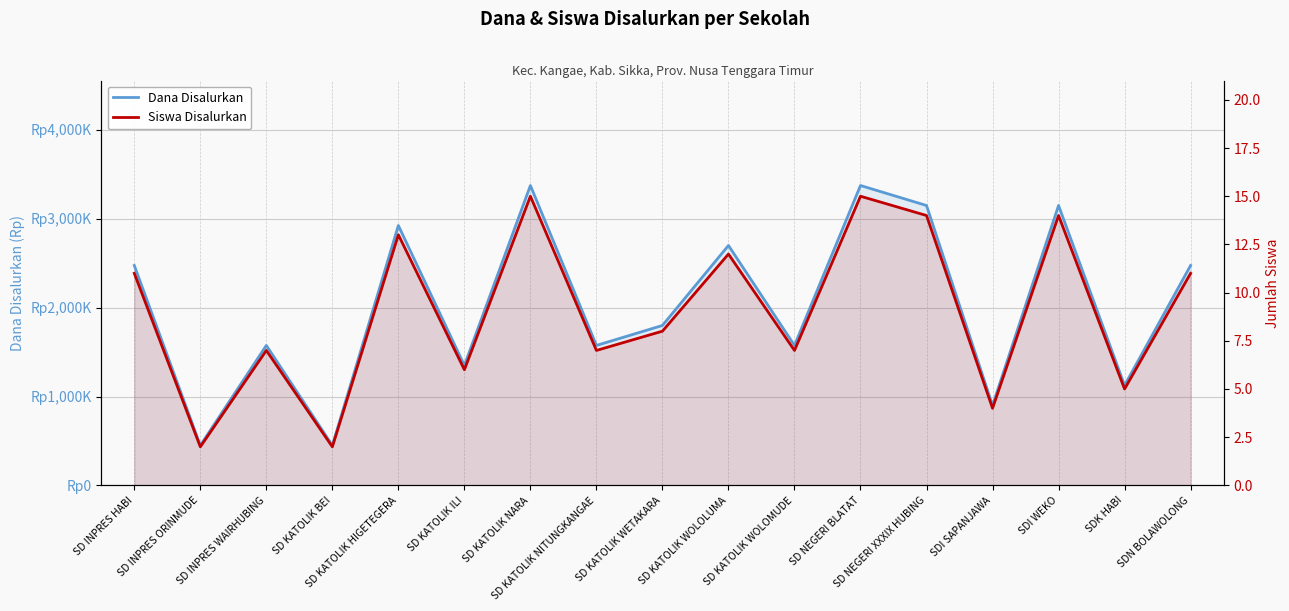

Reading left to right, what are all the values shown in this chart?

Dana Disalurkan: SD INPRES HABI=2475000	SD INPRES ORINMUDE=450000	SD INPRES WAIRHUBING=1575000	SD KATOLIK BEI=450000	SD KATOLIK HIGETEGERA=2925000	SD KATOLIK ILI=1350000	SD KATOLIK NARA=3375000	SD KATOLIK NITUNGKANGAE=1575000	SD KATOLIK WETAKARA=1800000	SD KATOLIK WOLOLUMA=2700000	SD KATOLIK WOLOMUDE=1575000	SD NEGERI BLATAT=3375000	SD NEGERI XXXIX HUBING=3150000	SDI SAPANJAWA=900000	SDI WEKO=3150000	SDK HABI=1125000	SDN BOLAWOLONG=2475000
Siswa Disalurkan: SD INPRES HABI=11	SD INPRES ORINMUDE=2	SD INPRES WAIRHUBING=7	SD KATOLIK BEI=2	SD KATOLIK HIGETEGERA=13	SD KATOLIK ILI=6	SD KATOLIK NARA=15	SD KATOLIK NITUNGKANGAE=7	SD KATOLIK WETAKARA=8	SD KATOLIK WOLOLUMA=12	SD KATOLIK WOLOMUDE=7	SD NEGERI BLATAT=15	SD NEGERI XXXIX HUBING=14	SDI SAPANJAWA=4	SDI WEKO=14	SDK HABI=5	SDN BOLAWOLONG=11